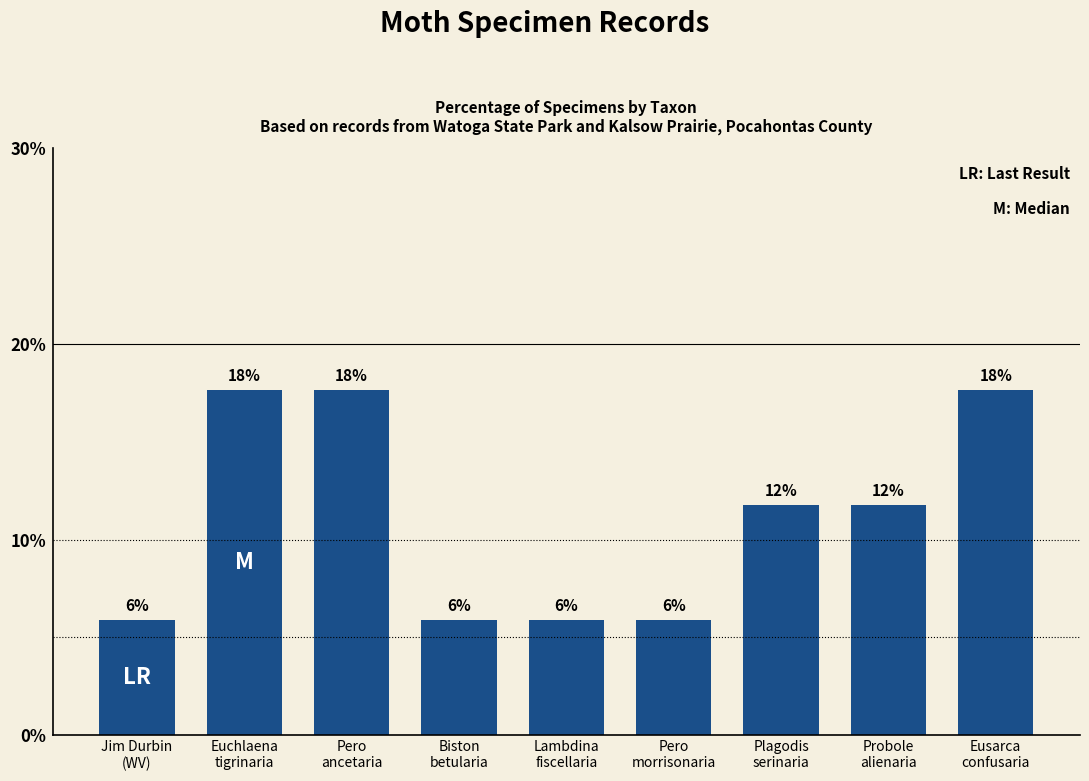

How many bars are there in total?

9